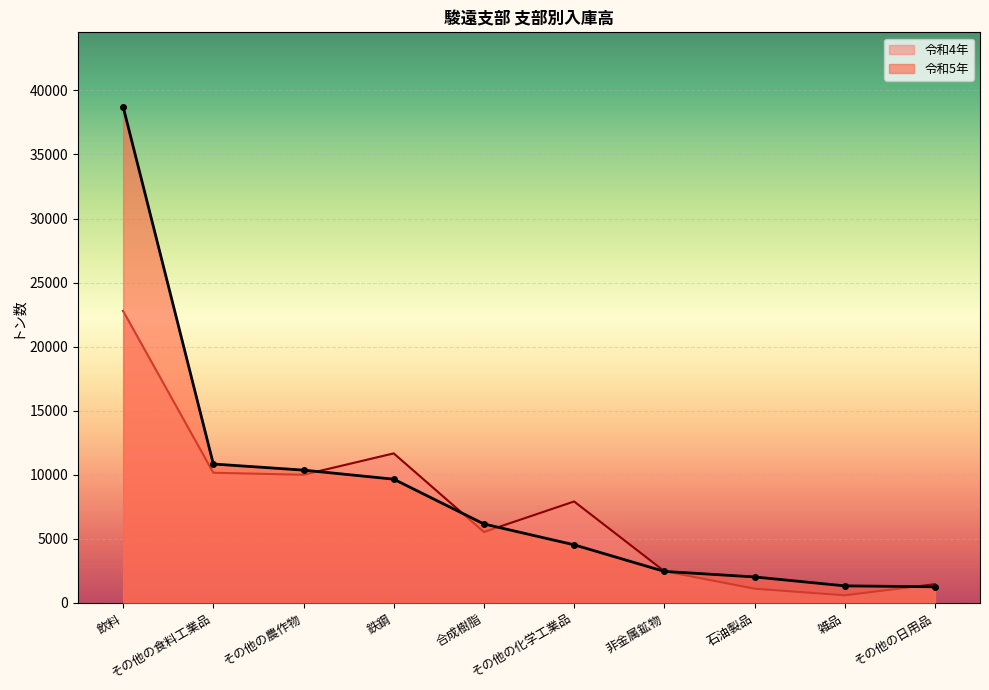

What is the value of the 令和4年 point at the 5th from the left?

5526